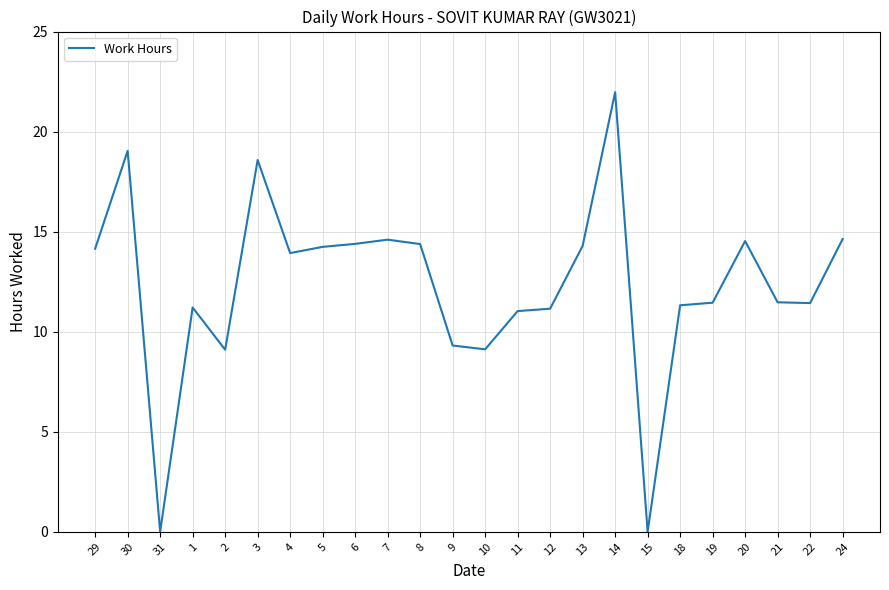

What position from the left is 10?

13